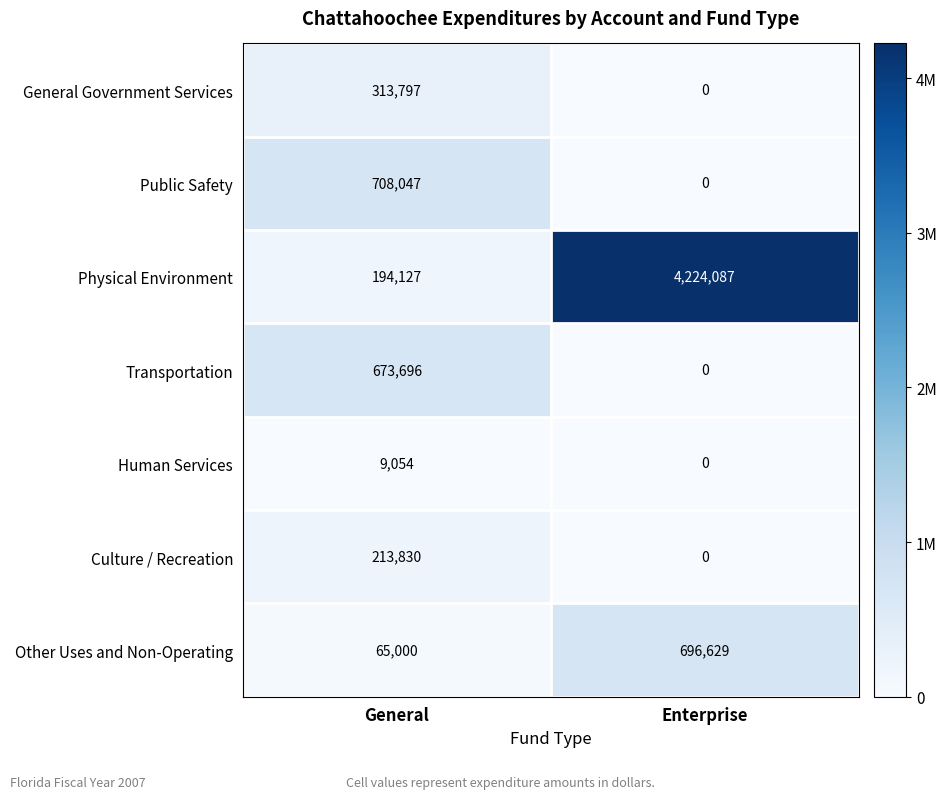

Where is Public Safety nearest to the value 354023?

Enterprise